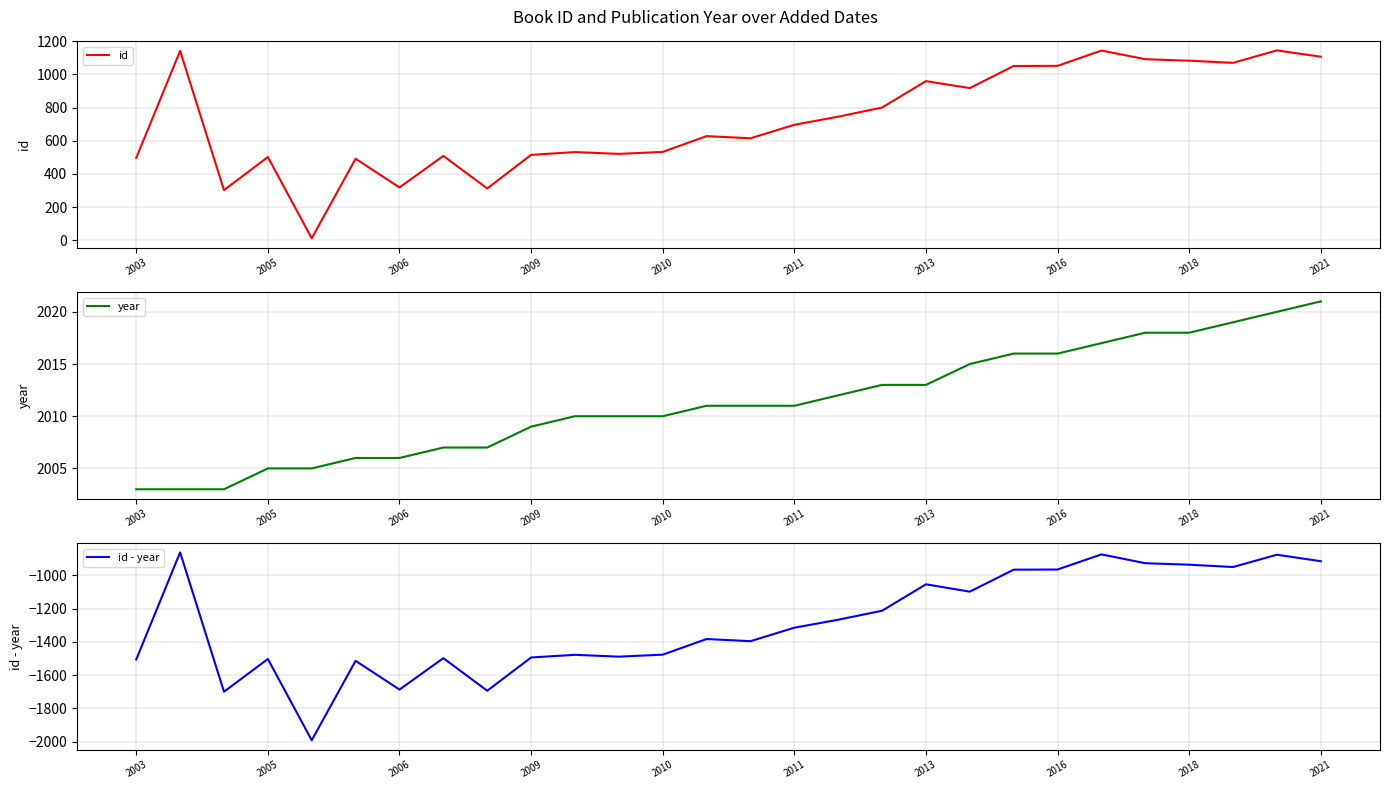

The value of id at 2009 is 759. True or false?

False